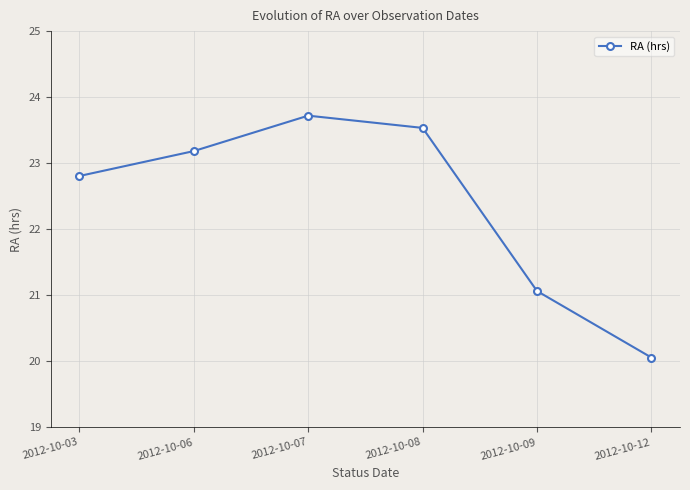

What is the sum of the values at 2012-10-06 and 2012-10-08?

46.7